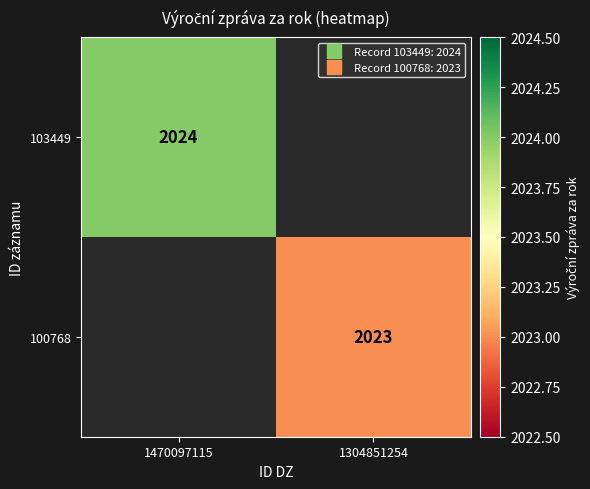

What value does the 103449 series have at 1470097115?

2024.0